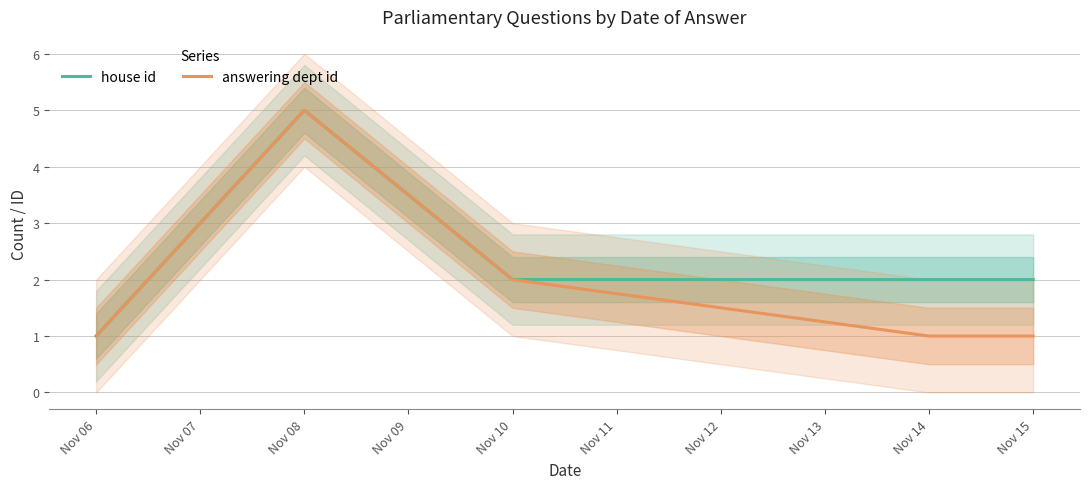

Is it true that house id equals 3 at Nov 10?

False